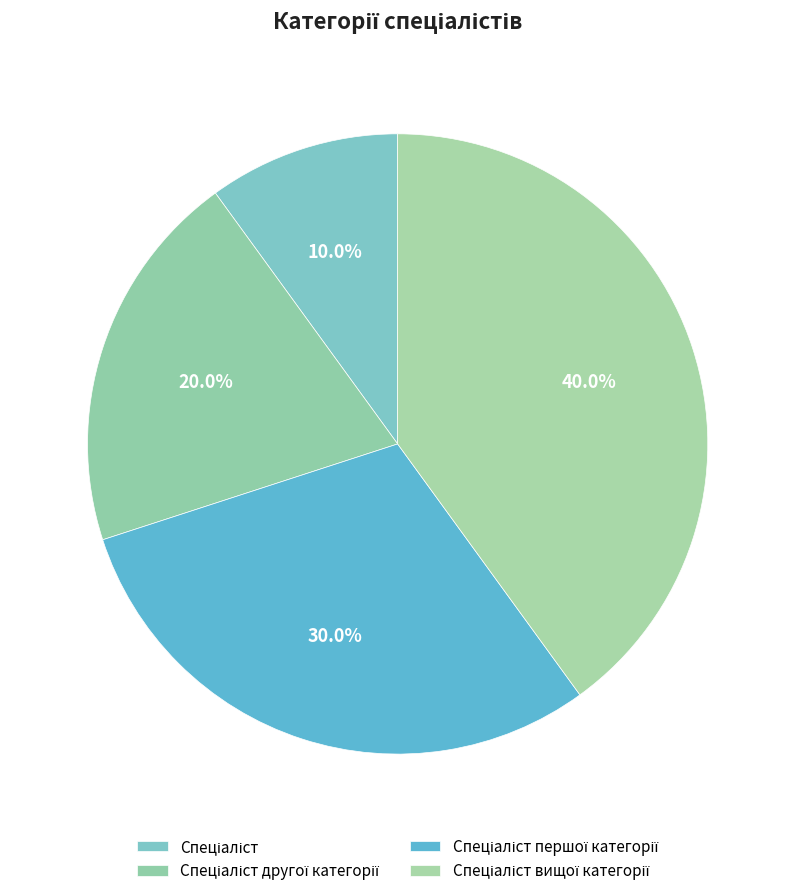

How many segments does this pie chart have?

4